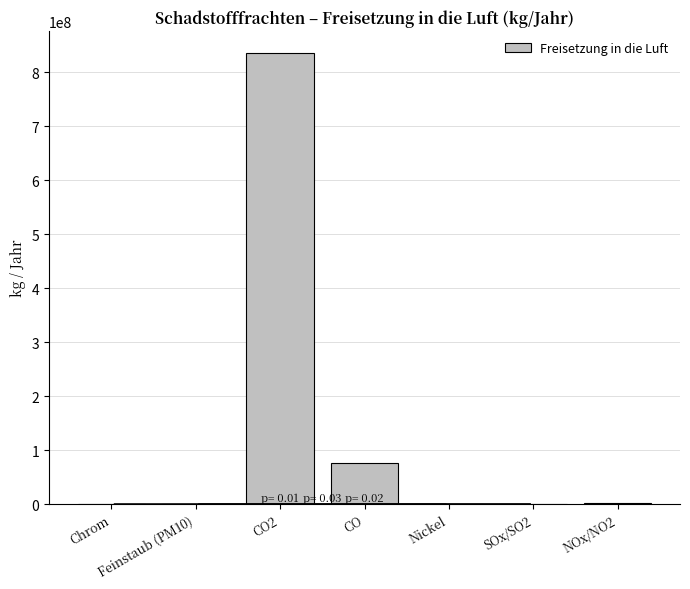

Is it true that the value at CO2 is 1472953050?

False